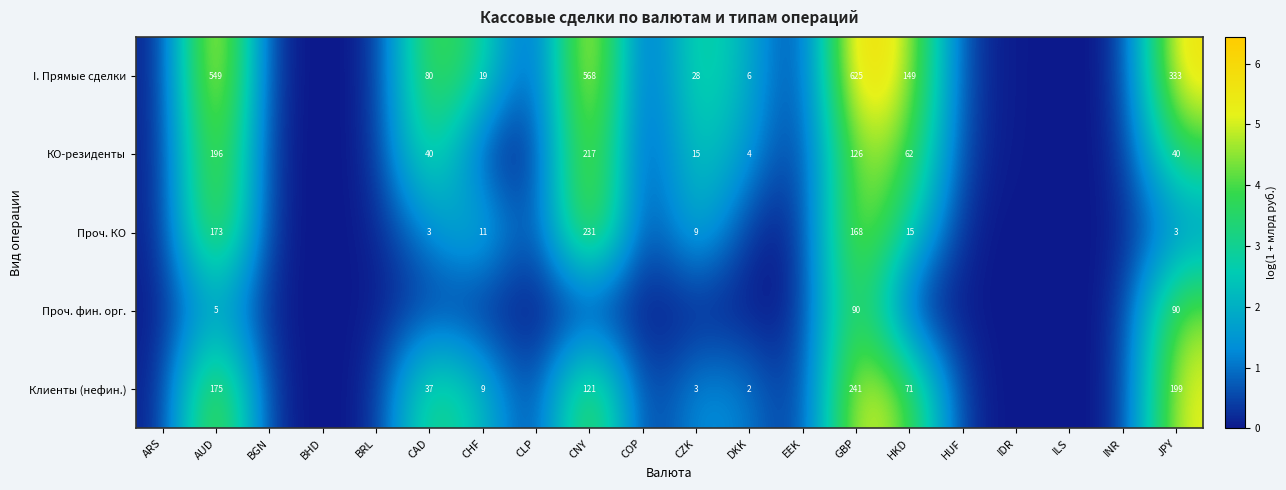

Is it true that КО-резиденты equals 0.0 at BHD?

True